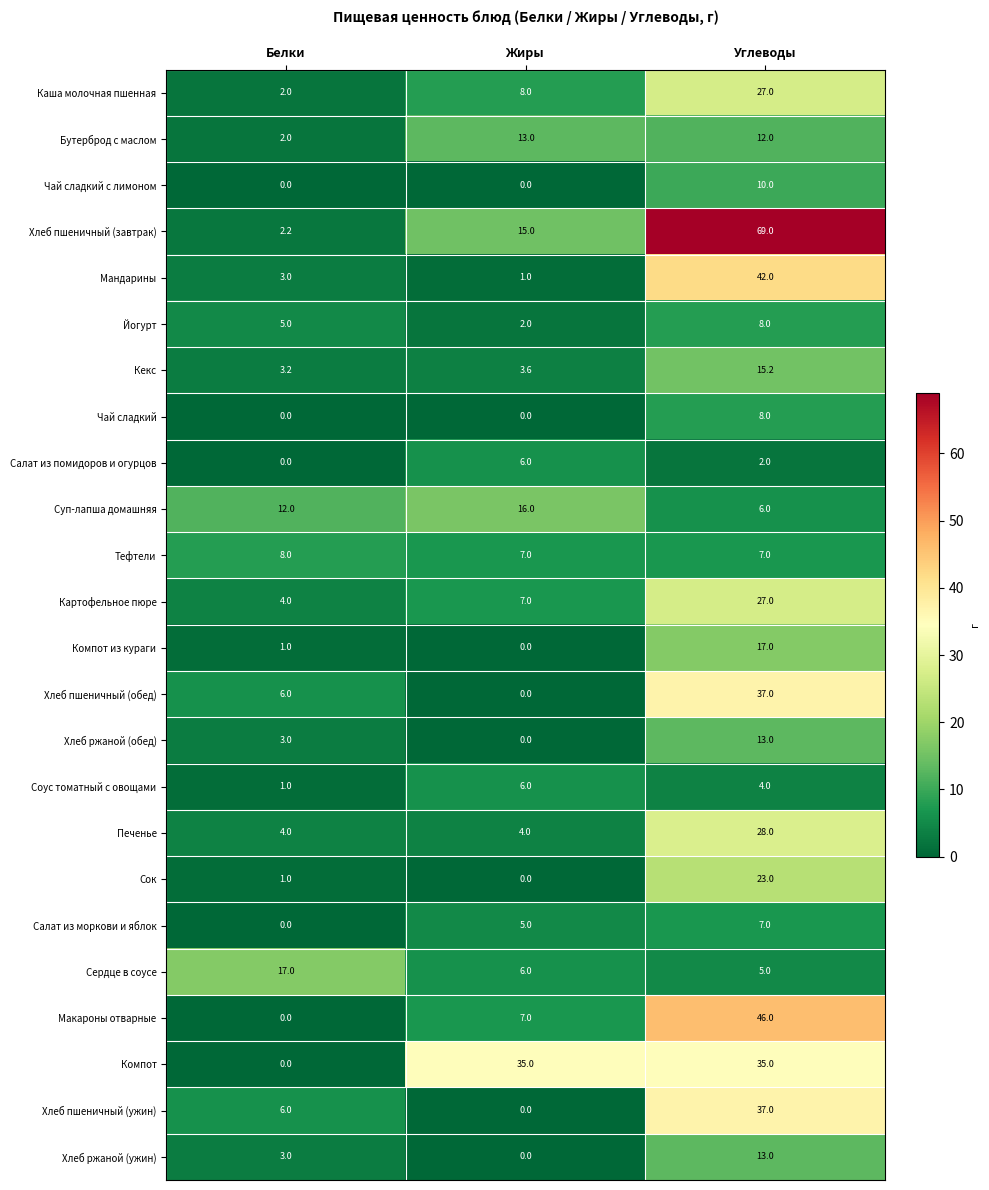

What is the difference between the maximum and minimum values in the Соус томатный с овощами series?

5.0